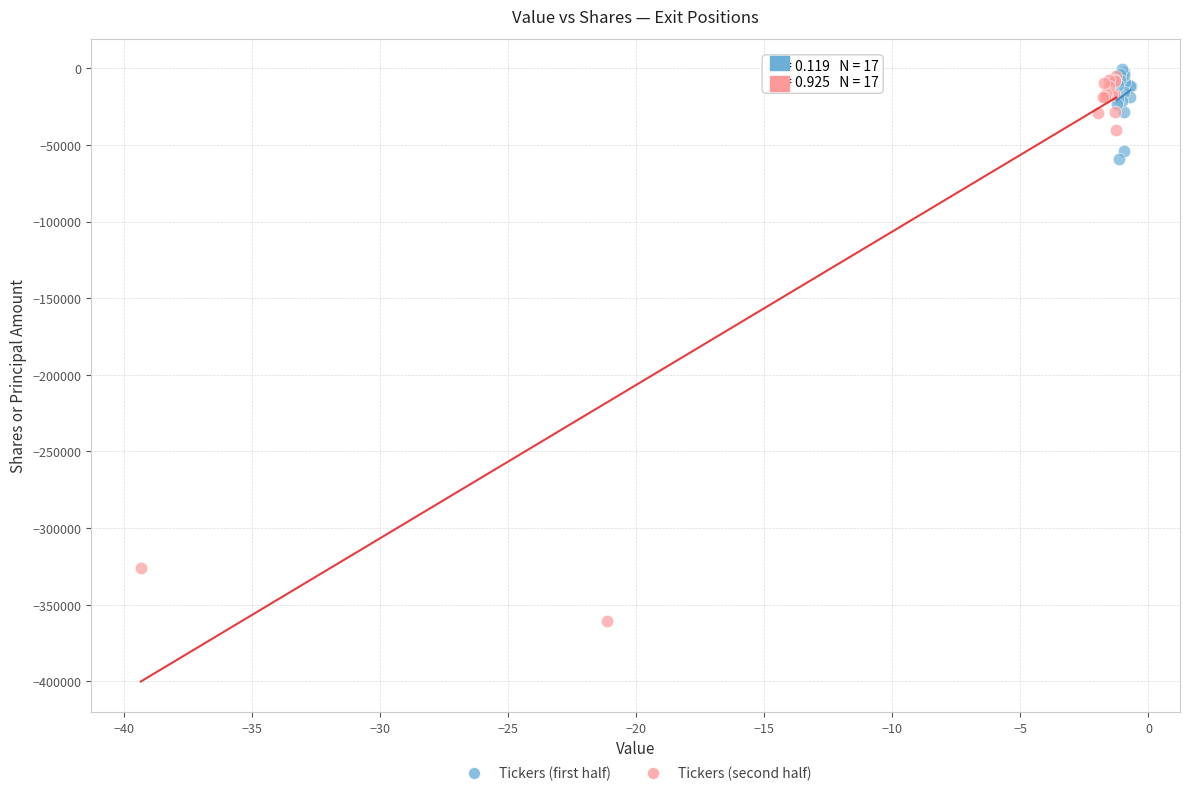

Which series contains the highest Y value?

Tickers (first half)